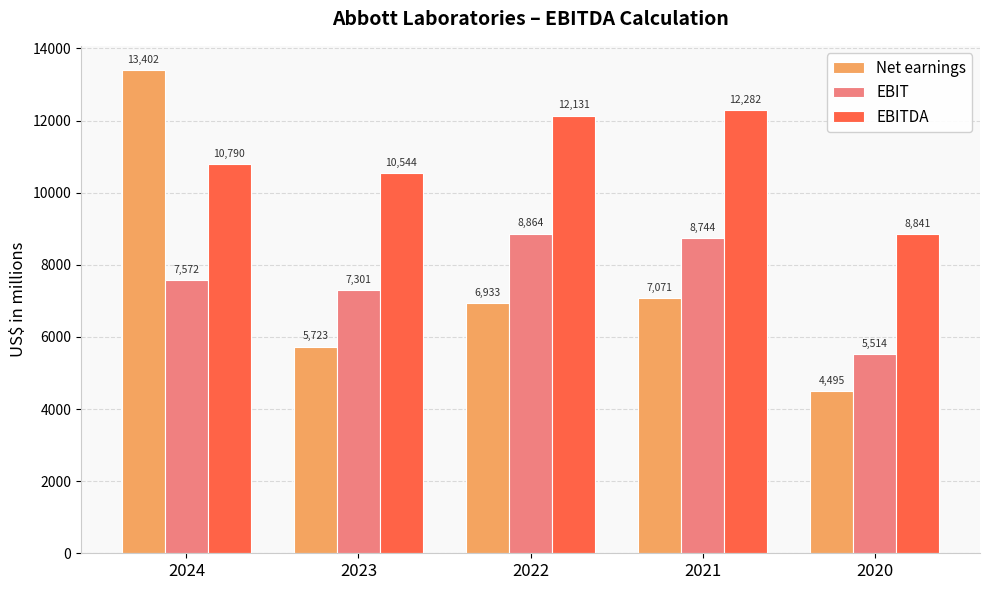

What value does the EBIT series have at 2022?

8864